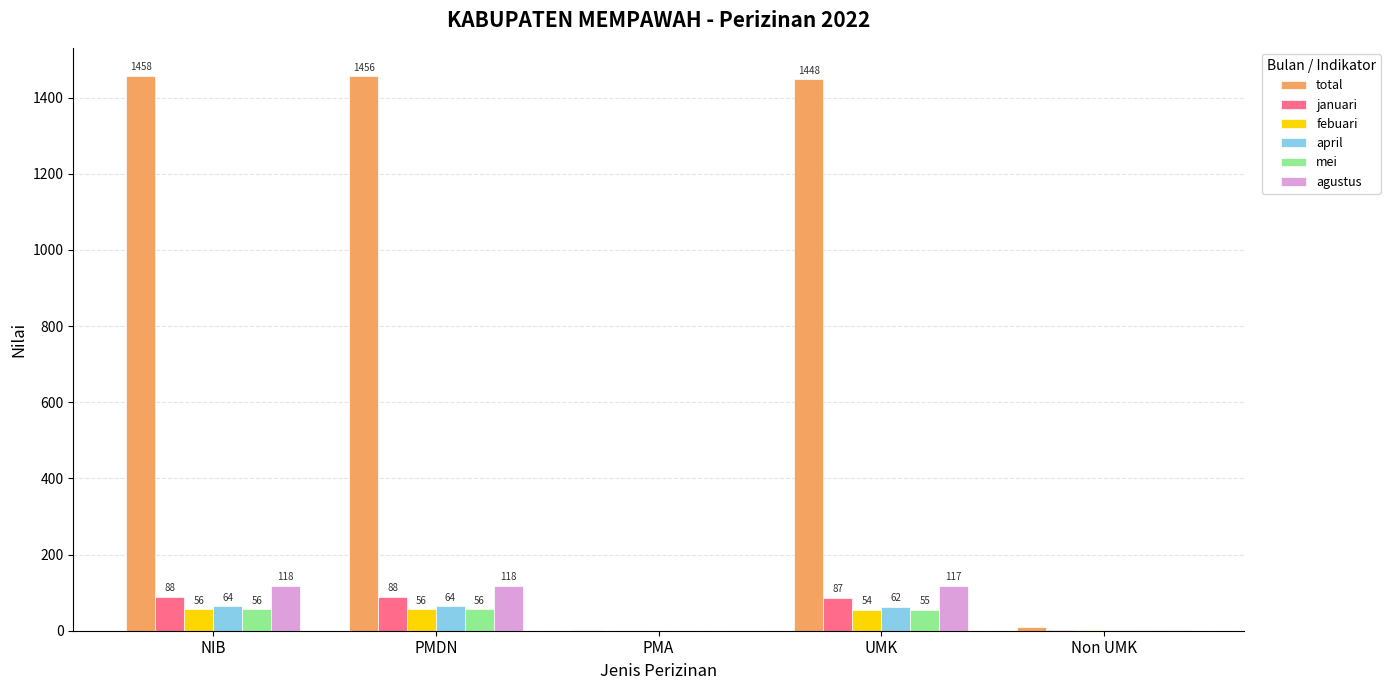

True or false: mei has a value of 0 at PMA.

True